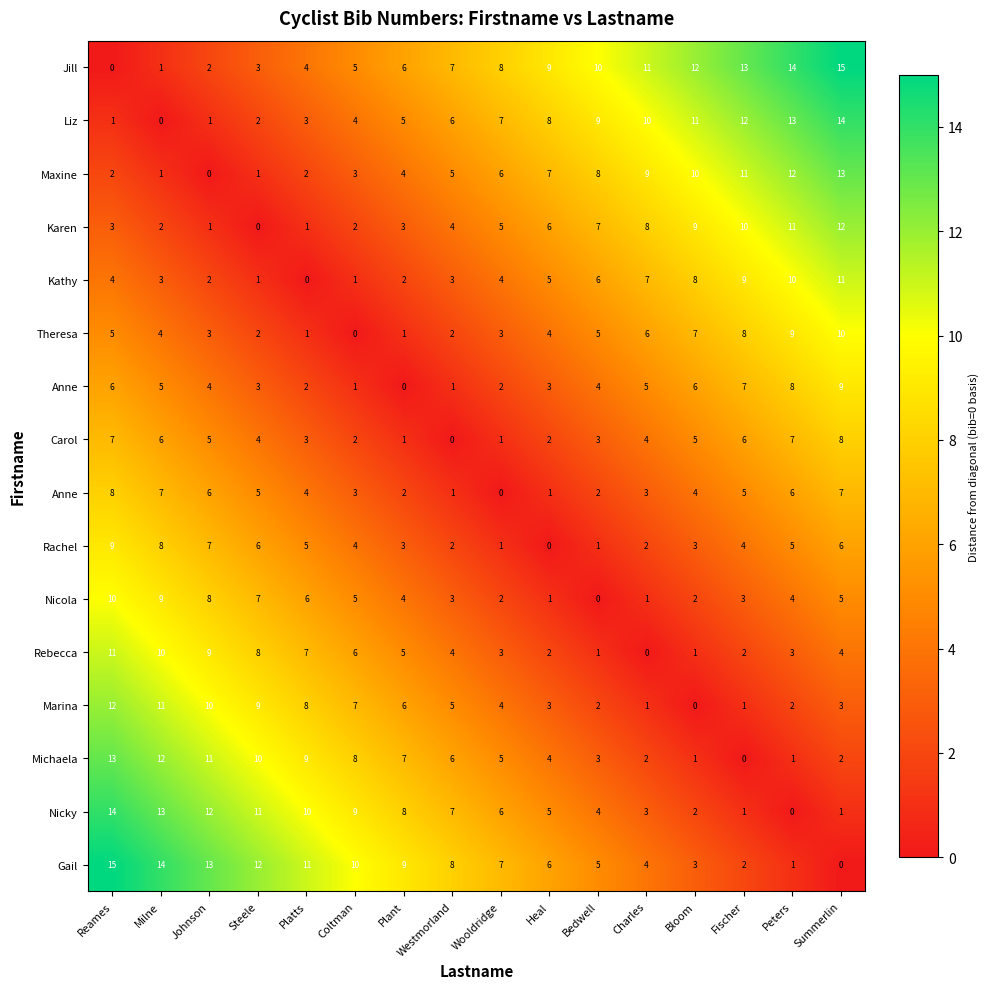

At which category is the sum across all series the highest?

Reames